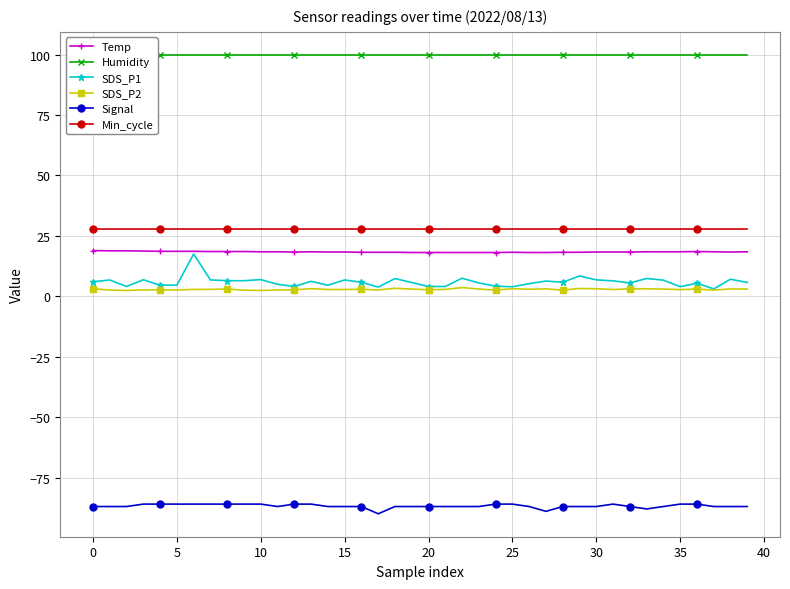

Reading left to right, transcribe all the data shown in this chart.

Temp: 18.9	18.8	18.8	18.7	18.6	18.6	18.6	18.5	18.5	18.5	18.4	18.4	18.3	18.4	18.3	18.3	18.2	18.2	18.2	18.1	18.1	18.1	18.1	18.1	18.1	18.2	18.1	18.1	18.2	18.2	18.3	18.3	18.3	18.4	18.4	18.4	18.5	18.4	18.3	18.4
Humidity: 99.9	99.9	99.9	99.9	99.9	99.9	99.9	99.9	99.9	99.9	99.9	99.9	99.9	99.9	99.9	99.9	99.9	99.9	99.9	99.9	99.9	99.9	99.9	99.9	99.9	99.9	99.9	99.9	99.9	99.9	99.9	99.9	99.9	99.9	99.9	99.9	99.9	99.9	99.9	99.9
SDS_P1: 6.0	6.7	4.0	6.8	4.6	4.6	17.5	6.8	6.4	6.4	6.9	5.0	4.0	6.2	4.6	6.8	5.8	3.8	7.3	5.7	4.0	4.0	7.5	5.5	4.2	3.9	5.2	6.3	5.8	8.4	6.8	6.4	5.5	7.3	6.7	4.0	5.4	3.0	7.0	5.7
SDS_P2: 3.0	2.6	2.4	2.6	2.6	2.6	2.8	2.9	3.0	2.5	2.4	2.6	2.6	3.1	2.8	2.8	2.9	2.6	3.3	3.0	2.7	2.9	3.6	3.0	2.5	3.1	2.9	3.1	2.5	3.2	3.1	2.8	3.0	3.1	3.0	2.8	3.0	2.5	3.0	3.0
Signal: -87.0	-87.0	-87.0	-86.0	-86.0	-86.0	-86.0	-86.0	-86.0	-86.0	-86.0	-87.0	-86.0	-86.0	-87.0	-87.0	-87.0	-90.0	-87.0	-87.0	-87.0	-87.0	-87.0	-87.0	-86.0	-86.0	-87.0	-89.0	-87.0	-87.0	-87.0	-86.0	-87.0	-88.0	-87.0	-86.0	-86.0	-87.0	-87.0	-87.0
Min_cycle: 28.0	28.0	28.0	28.0	28.0	28.0	28.0	28.0	28.0	28.0	28.0	28.0	28.0	28.0	28.0	28.0	28.0	28.0	28.0	28.0	28.0	28.0	28.0	28.0	28.0	28.0	28.0	28.0	28.0	28.0	28.0	28.0	28.0	28.0	28.0	28.0	28.0	28.0	28.0	28.0